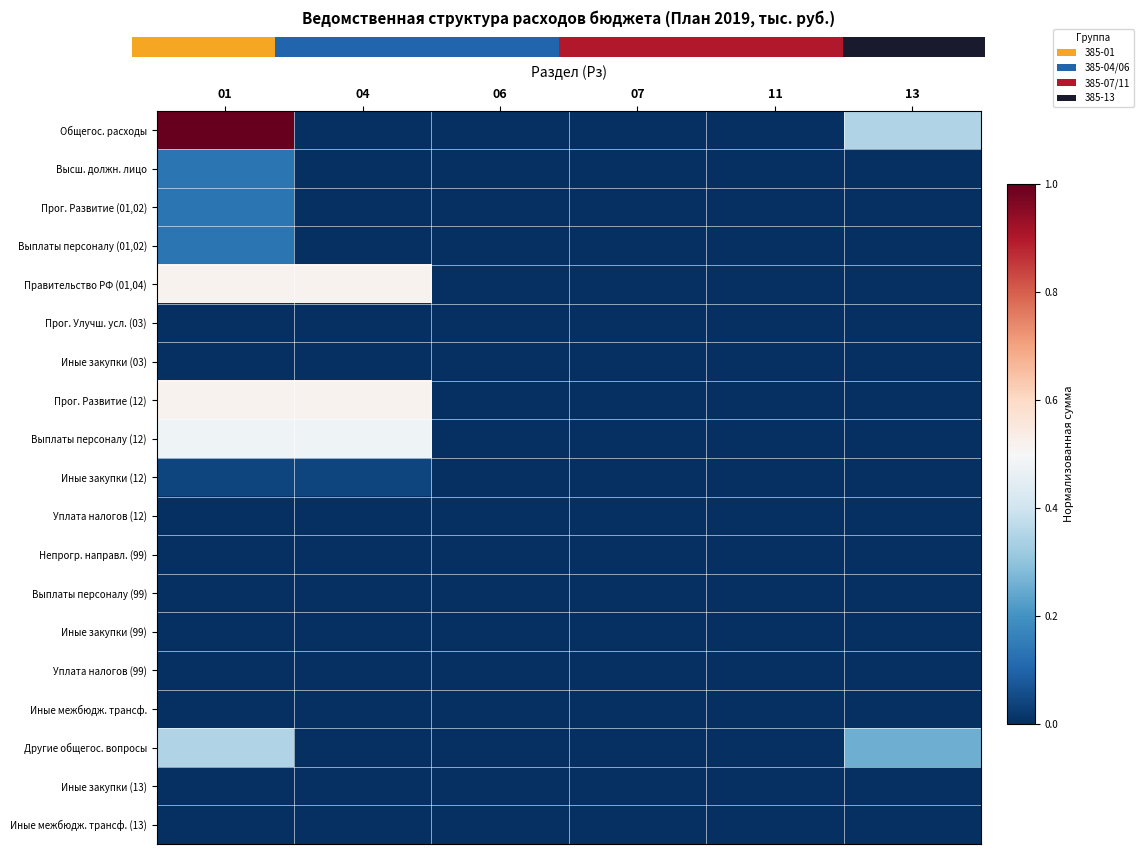

List the series in order of their peak value, lowest first.

Прог. Улучш. усл. (03), Иные закупки (03), Непрогр. направл. (99), Выплаты персоналу (99), Иные закупки (99), Уплата налогов (99), Иные межбюдж. трансф., Иные закупки (13), Иные межбюдж. трансф. (13), Уплата налогов (12), Иные закупки (12), Высш. должн. лицо, Прог. Развитие (01,02), Выплаты персоналу (01,02), Другие общегос. вопросы, Выплаты персоналу (12), Правительство РФ (01,04), Прог. Развитие (12), Общегос. расходы